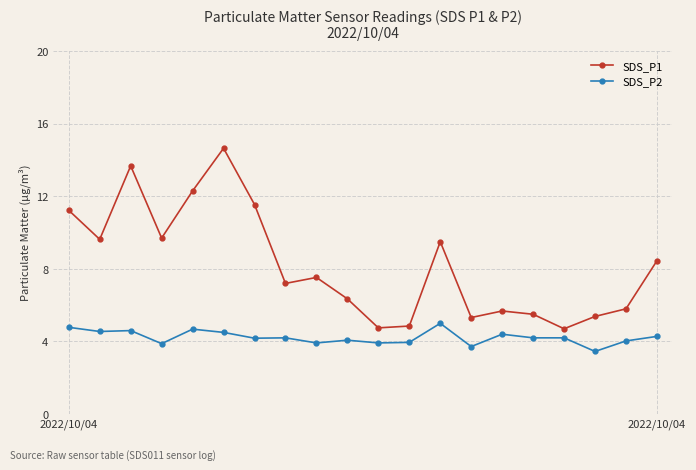

What is the difference between the maximum and second lowest values in the SDS_P2 series?

1.3